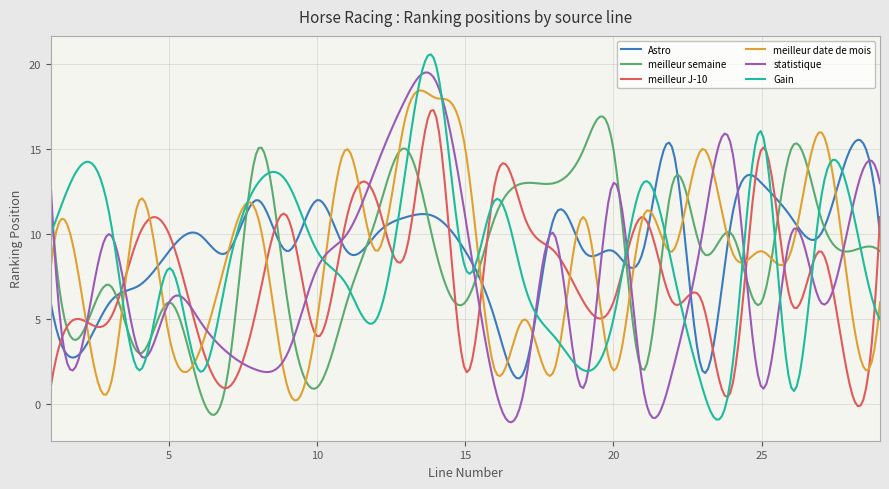

What is the greatest value displayed?

20.6